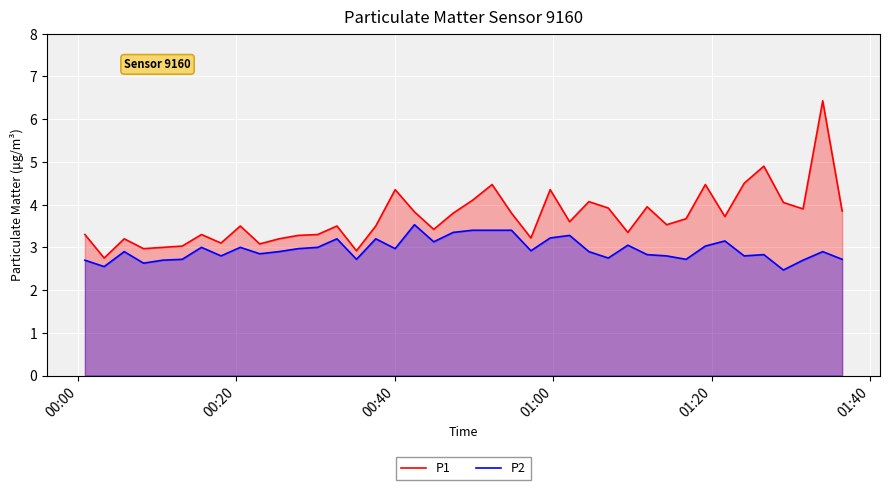

What is the value of the P1 point at the 38th from the left?

3.9